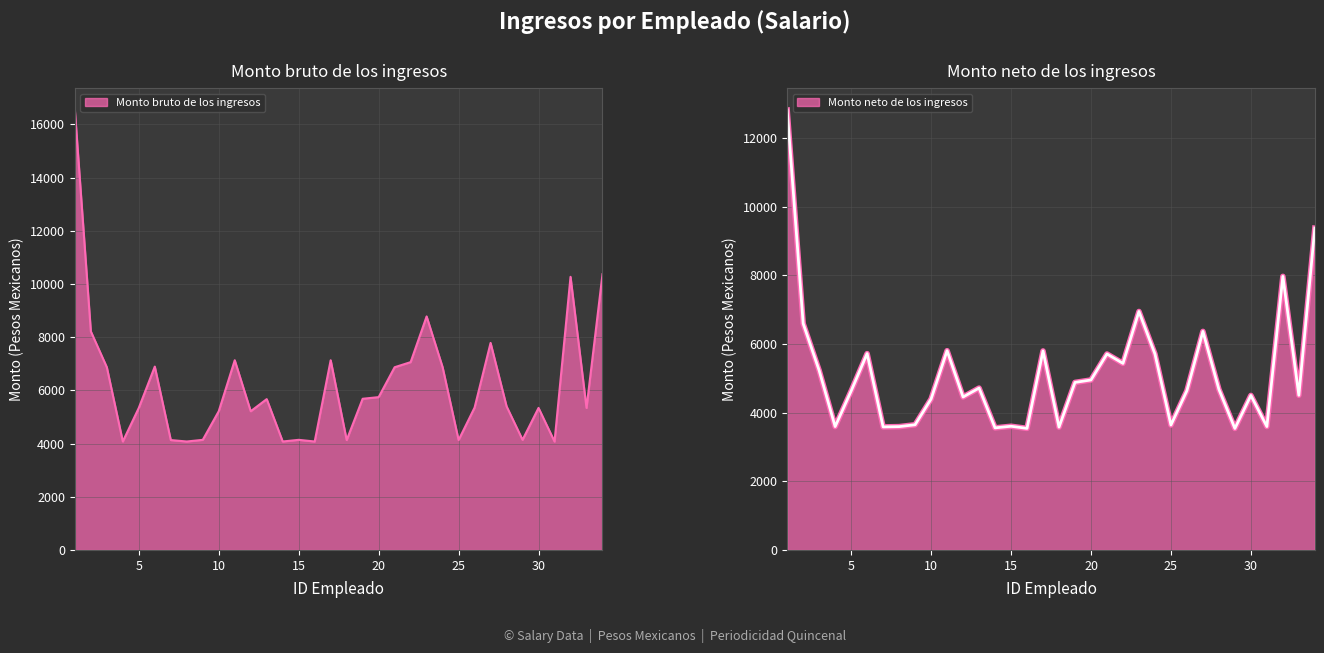

True or false: Monto bruto de los ingresos and Monto neto de los ingresos cross at least once.

False